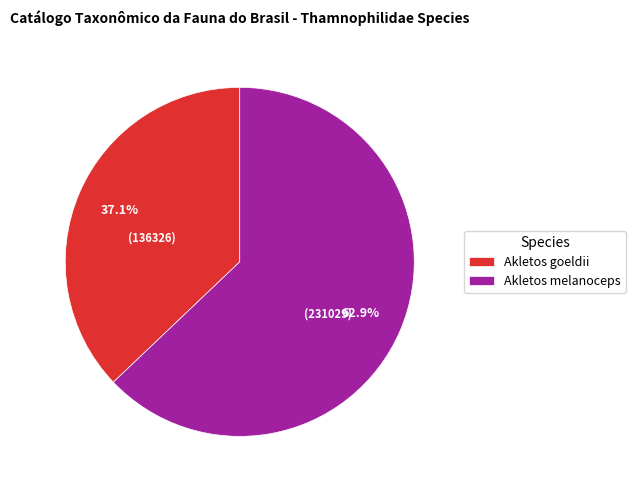

How many segments does this pie chart have?

2